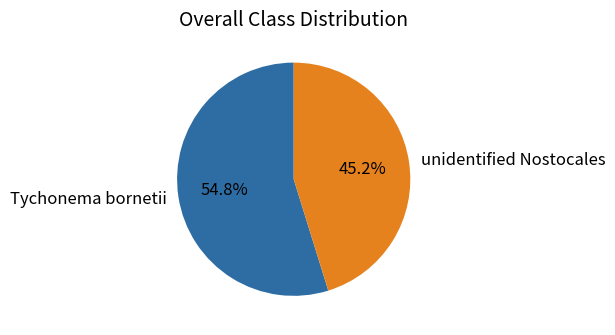

What is the ratio of the value at Tychonema bornetii to the value at unidentified Nostocales?

1.2